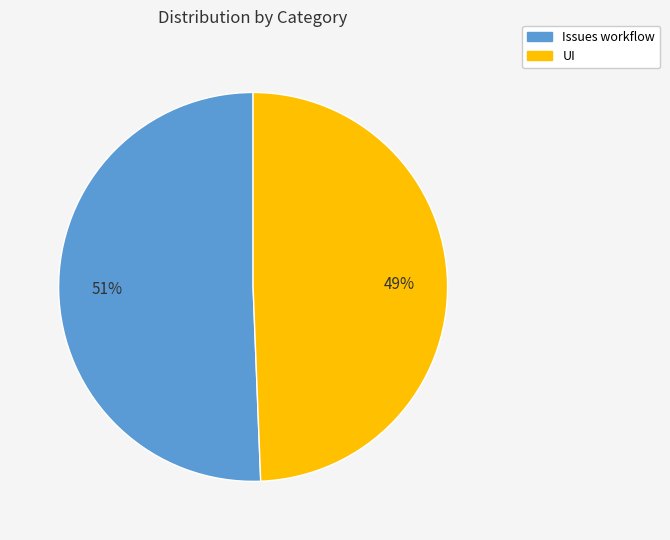

What is the ratio of the value at UI to the value at Issues workflow?

1.0